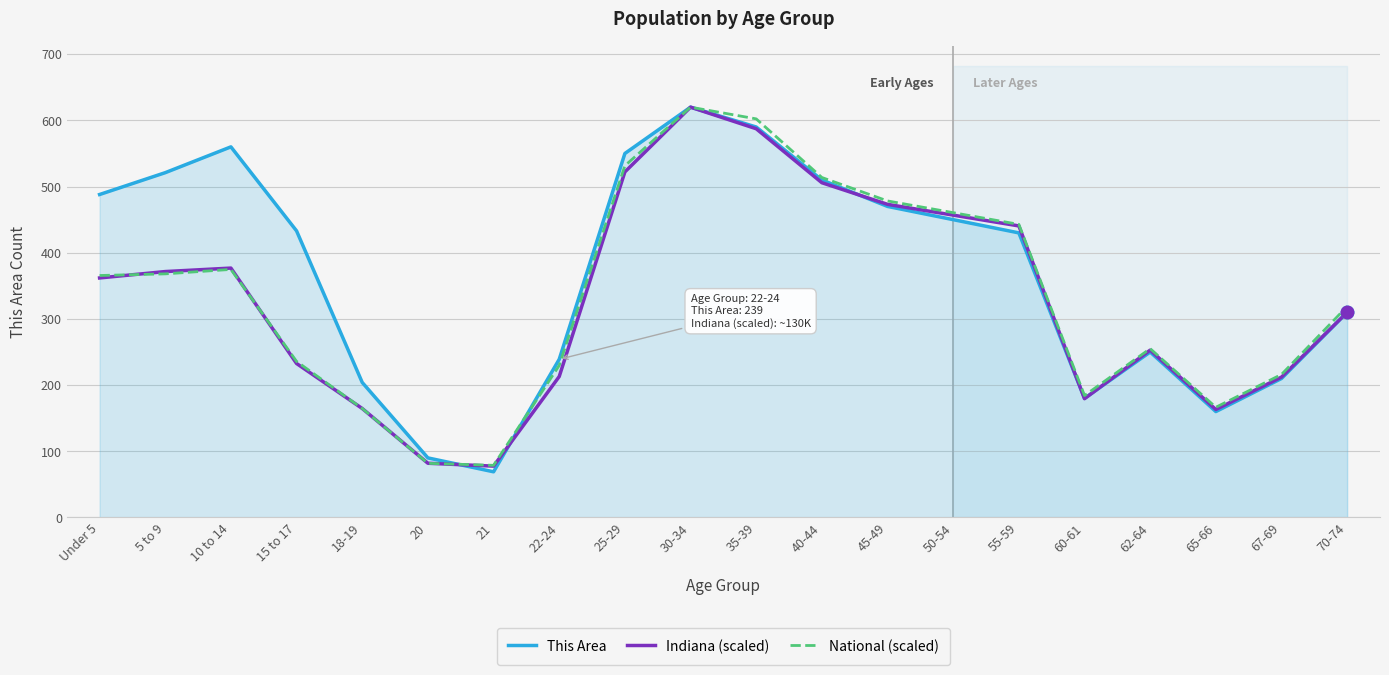

The value of Indiana (scaled) at 62-64 is 52.4. True or false?

False